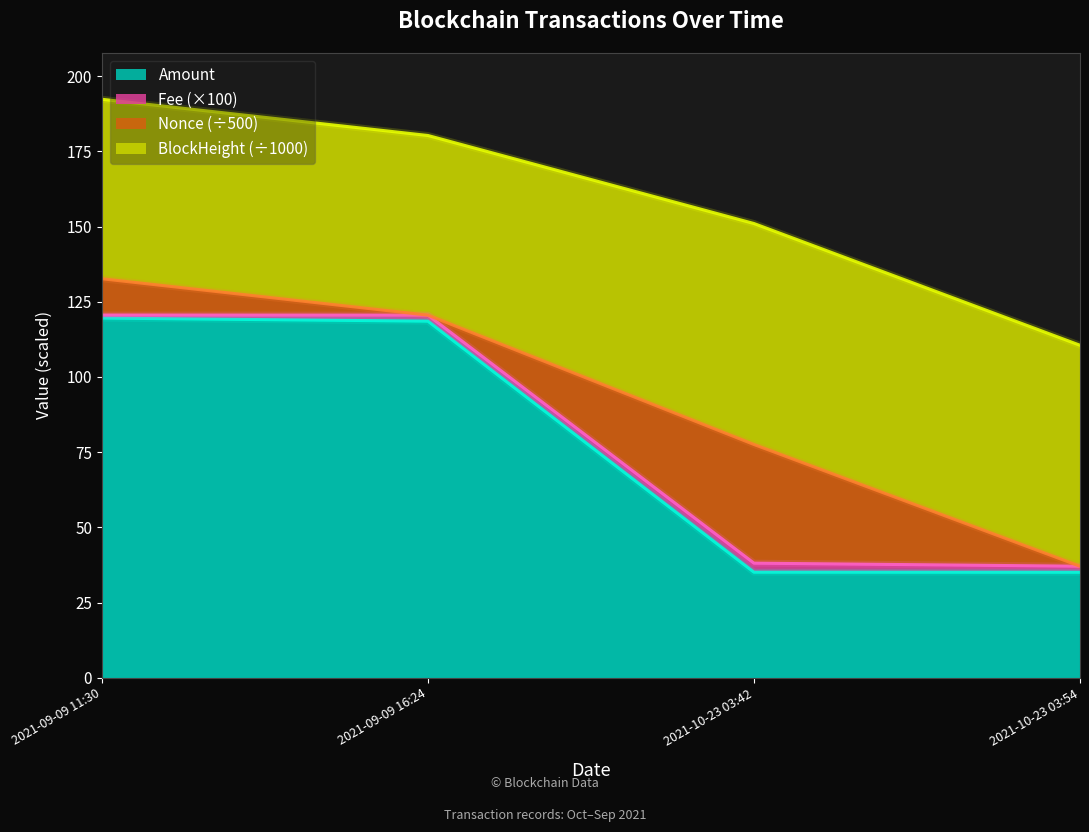

Where does the BlockHeight series first go above 118?

2021-09-09 11:30